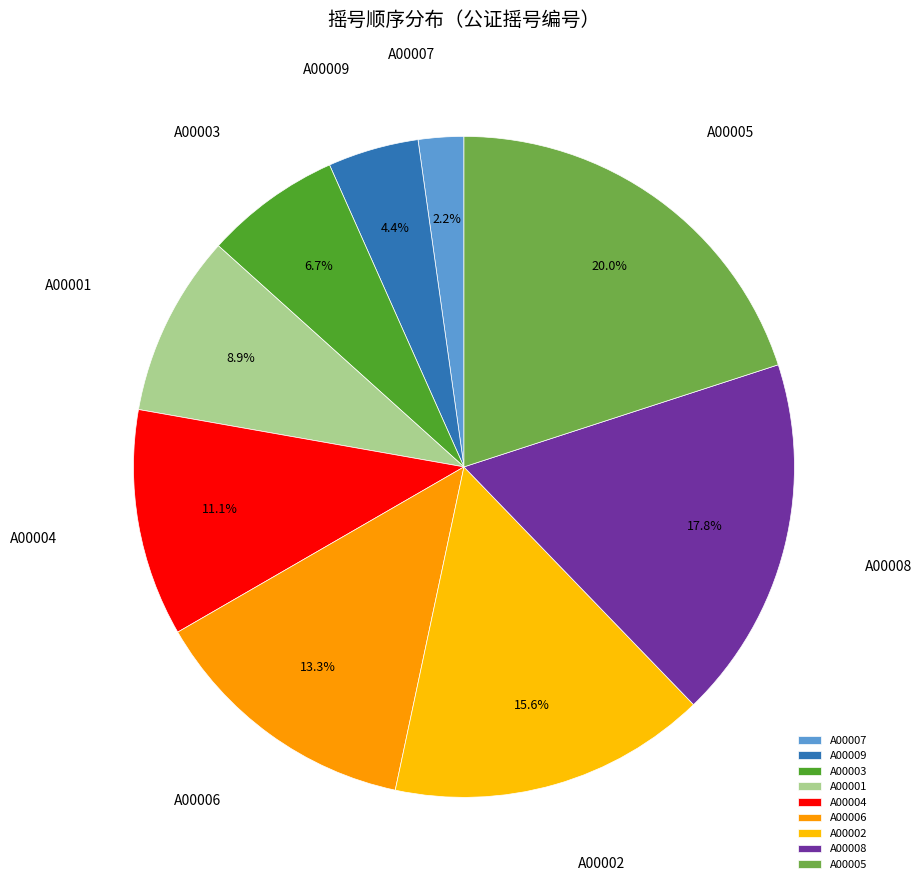

Which slice is the largest?

A00005